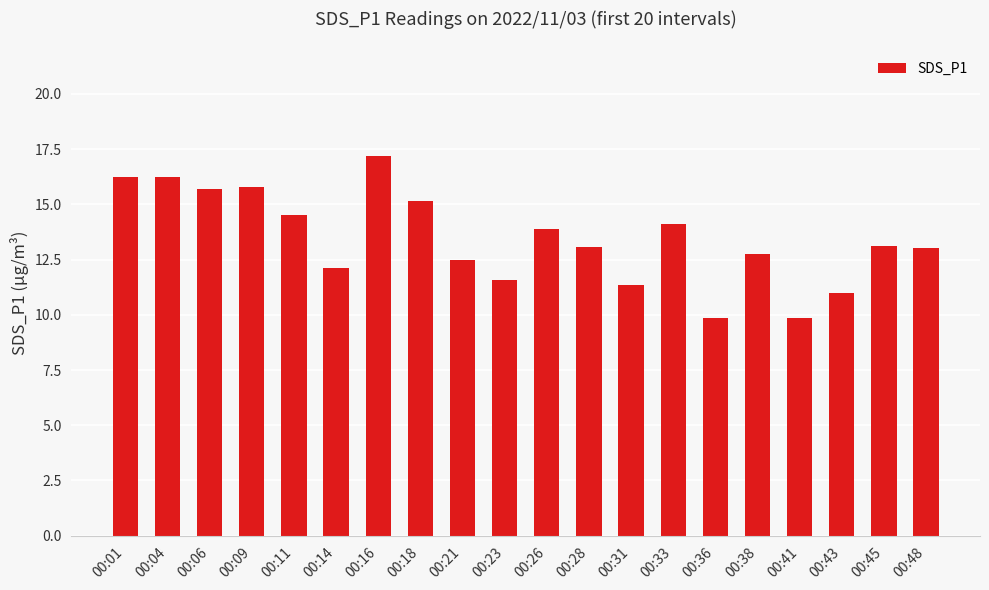

What is the average value?

13.4